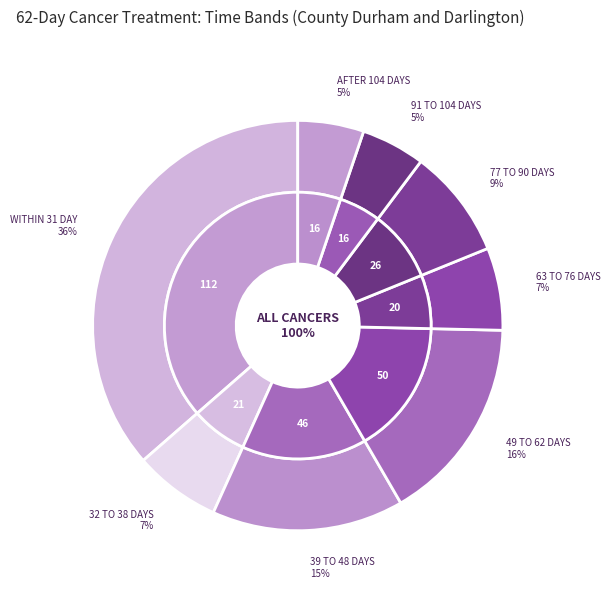

To the nearest percent, what percentage of the pie is AFTER 104 DAYS?

5%